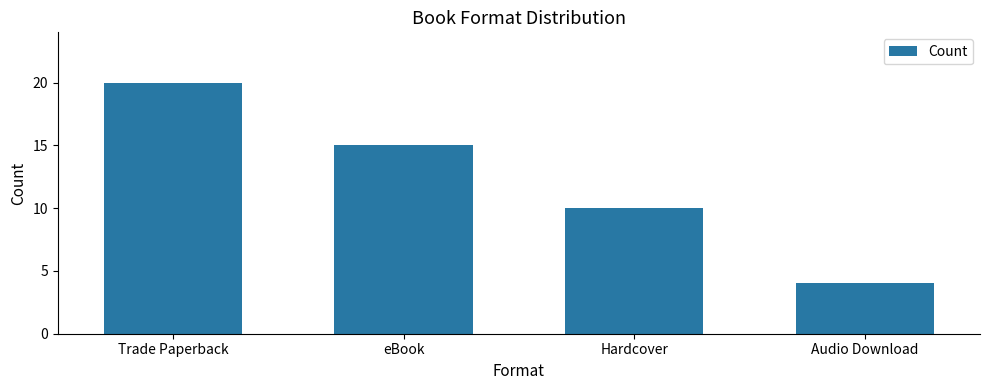

Is it true that the value at Audio Download is 4?

True